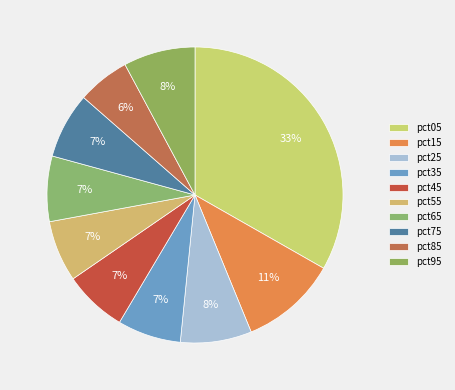

To the nearest percent, what is the difference between the pct45 and pct15 slice percentages?

4%